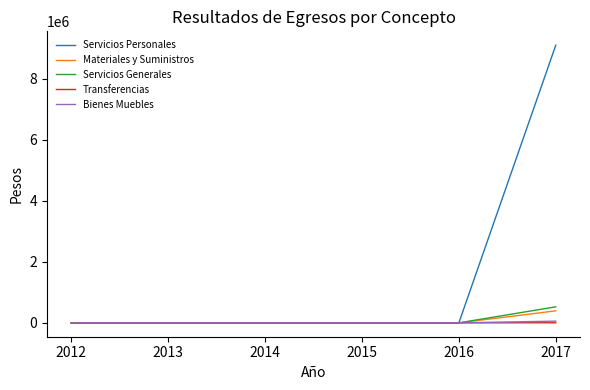

Is the value of Servicios Generales at 2013 greater than the value of Servicios Personales at 2017?

No